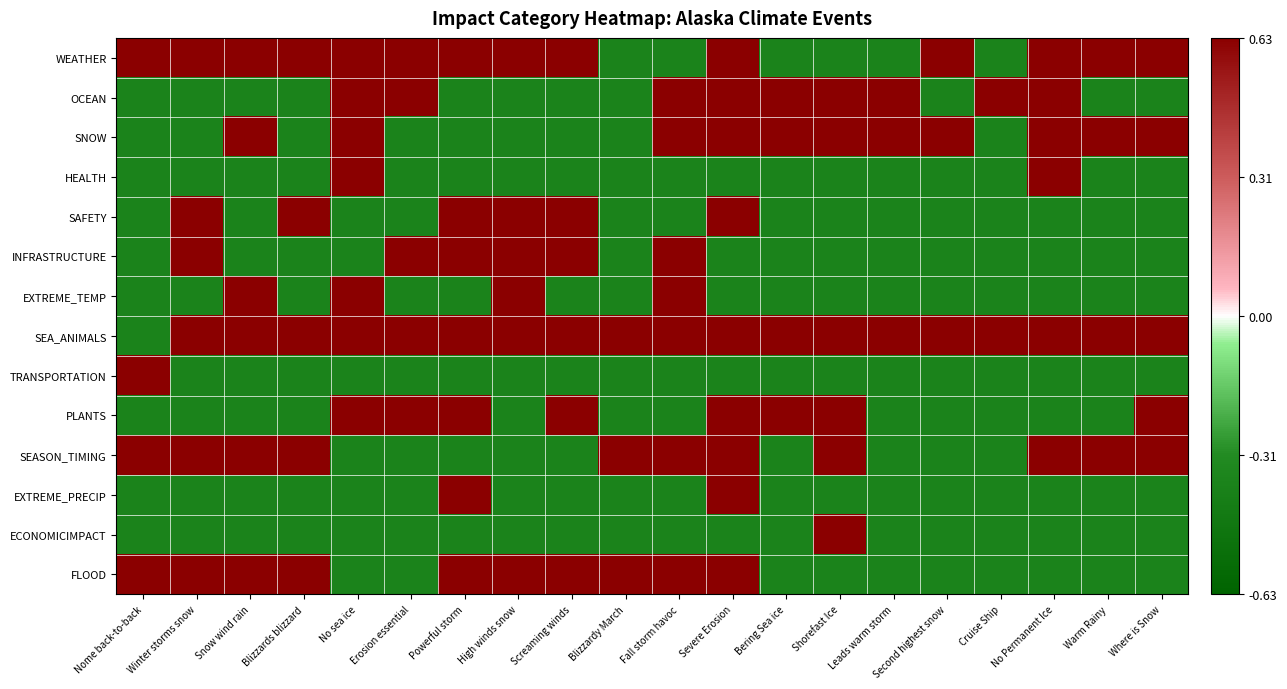

Reading left to right, transcribe all the data shown in this chart.

WEATHER: Nome back-to-back=0.6	Winter storms snow=0.6	Snow wind rain=0.6	Blizzards blizzard=0.6	No sea ice=0.6	Erosion essential=0.6	Powerful storm=0.6	High winds snow=0.6	Screaming winds=0.6	Blizzardy March=-0.4	Fall storm havoc=-0.4	Severe Erosion=0.6	Bering Sea ice=-0.4	Shorefast Ice=-0.4	Leads warm storm=-0.4	Second highest snow=0.6	Cruise Ship=-0.4	No Permanent Ice=0.6	Warm Rainy=0.6	Where is Snow=0.6
OCEAN: Nome back-to-back=-0.4	Winter storms snow=-0.4	Snow wind rain=-0.4	Blizzards blizzard=-0.4	No sea ice=0.6	Erosion essential=0.6	Powerful storm=-0.4	High winds snow=-0.4	Screaming winds=-0.4	Blizzardy March=-0.4	Fall storm havoc=0.6	Severe Erosion=0.6	Bering Sea ice=0.6	Shorefast Ice=0.6	Leads warm storm=0.6	Second highest snow=-0.4	Cruise Ship=0.6	No Permanent Ice=0.6	Warm Rainy=-0.4	Where is Snow=-0.4
SNOW: Nome back-to-back=-0.4	Winter storms snow=-0.4	Snow wind rain=0.6	Blizzards blizzard=-0.4	No sea ice=0.6	Erosion essential=-0.4	Powerful storm=-0.4	High winds snow=-0.4	Screaming winds=-0.4	Blizzardy March=-0.4	Fall storm havoc=0.6	Severe Erosion=0.6	Bering Sea ice=0.6	Shorefast Ice=0.6	Leads warm storm=0.6	Second highest snow=0.6	Cruise Ship=-0.4	No Permanent Ice=0.6	Warm Rainy=0.6	Where is Snow=0.6
HEALTH: Nome back-to-back=-0.4	Winter storms snow=-0.4	Snow wind rain=-0.4	Blizzards blizzard=-0.4	No sea ice=0.6	Erosion essential=-0.4	Powerful storm=-0.4	High winds snow=-0.4	Screaming winds=-0.4	Blizzardy March=-0.4	Fall storm havoc=-0.4	Severe Erosion=-0.4	Bering Sea ice=-0.4	Shorefast Ice=-0.4	Leads warm storm=-0.4	Second highest snow=-0.4	Cruise Ship=-0.4	No Permanent Ice=0.6	Warm Rainy=-0.4	Where is Snow=-0.4
SAFETY: Nome back-to-back=-0.4	Winter storms snow=0.6	Snow wind rain=-0.4	Blizzards blizzard=0.6	No sea ice=-0.4	Erosion essential=-0.4	Powerful storm=0.6	High winds snow=0.6	Screaming winds=0.6	Blizzardy March=-0.4	Fall storm havoc=-0.4	Severe Erosion=0.6	Bering Sea ice=-0.4	Shorefast Ice=-0.4	Leads warm storm=-0.4	Second highest snow=-0.4	Cruise Ship=-0.4	No Permanent Ice=-0.4	Warm Rainy=-0.4	Where is Snow=-0.4
INFRASTRUCTURE: Nome back-to-back=-0.4	Winter storms snow=0.6	Snow wind rain=-0.4	Blizzards blizzard=-0.4	No sea ice=-0.4	Erosion essential=0.6	Powerful storm=0.6	High winds snow=0.6	Screaming winds=0.6	Blizzardy March=-0.4	Fall storm havoc=0.6	Severe Erosion=-0.4	Bering Sea ice=-0.4	Shorefast Ice=-0.4	Leads warm storm=-0.4	Second highest snow=-0.4	Cruise Ship=-0.4	No Permanent Ice=-0.4	Warm Rainy=-0.4	Where is Snow=-0.4
EXTREME_TEMP: Nome back-to-back=-0.4	Winter storms snow=-0.4	Snow wind rain=0.6	Blizzards blizzard=-0.4	No sea ice=0.6	Erosion essential=-0.4	Powerful storm=-0.4	High winds snow=0.6	Screaming winds=-0.4	Blizzardy March=-0.4	Fall storm havoc=0.6	Severe Erosion=-0.4	Bering Sea ice=-0.4	Shorefast Ice=-0.4	Leads warm storm=-0.4	Second highest snow=-0.4	Cruise Ship=-0.4	No Permanent Ice=-0.4	Warm Rainy=-0.4	Where is Snow=-0.4
SEA_ANIMALS: Nome back-to-back=-0.4	Winter storms snow=0.6	Snow wind rain=0.6	Blizzards blizzard=0.6	No sea ice=0.6	Erosion essential=0.6	Powerful storm=0.6	High winds snow=0.6	Screaming winds=0.6	Blizzardy March=0.6	Fall storm havoc=0.6	Severe Erosion=0.6	Bering Sea ice=0.6	Shorefast Ice=0.6	Leads warm storm=0.6	Second highest snow=0.6	Cruise Ship=0.6	No Permanent Ice=0.6	Warm Rainy=0.6	Where is Snow=0.6
TRANSPORTATION: Nome back-to-back=0.6	Winter storms snow=-0.4	Snow wind rain=-0.4	Blizzards blizzard=-0.4	No sea ice=-0.4	Erosion essential=-0.4	Powerful storm=-0.4	High winds snow=-0.4	Screaming winds=-0.4	Blizzardy March=-0.4	Fall storm havoc=-0.4	Severe Erosion=-0.4	Bering Sea ice=-0.4	Shorefast Ice=-0.4	Leads warm storm=-0.4	Second highest snow=-0.4	Cruise Ship=-0.4	No Permanent Ice=-0.4	Warm Rainy=-0.4	Where is Snow=-0.4
PLANTS: Nome back-to-back=-0.4	Winter storms snow=-0.4	Snow wind rain=-0.4	Blizzards blizzard=-0.4	No sea ice=0.6	Erosion essential=0.6	Powerful storm=0.6	High winds snow=-0.4	Screaming winds=0.6	Blizzardy March=-0.4	Fall storm havoc=-0.4	Severe Erosion=0.6	Bering Sea ice=0.6	Shorefast Ice=0.6	Leads warm storm=-0.4	Second highest snow=-0.4	Cruise Ship=-0.4	No Permanent Ice=-0.4	Warm Rainy=-0.4	Where is Snow=0.6
SEASON_TIMING: Nome back-to-back=0.6	Winter storms snow=0.6	Snow wind rain=0.6	Blizzards blizzard=0.6	No sea ice=-0.4	Erosion essential=-0.4	Powerful storm=-0.4	High winds snow=-0.4	Screaming winds=-0.4	Blizzardy March=0.6	Fall storm havoc=0.6	Severe Erosion=0.6	Bering Sea ice=-0.4	Shorefast Ice=0.6	Leads warm storm=-0.4	Second highest snow=-0.4	Cruise Ship=-0.4	No Permanent Ice=0.6	Warm Rainy=0.6	Where is Snow=0.6
EXTREME_PRECIP: Nome back-to-back=-0.4	Winter storms snow=-0.4	Snow wind rain=-0.4	Blizzards blizzard=-0.4	No sea ice=-0.4	Erosion essential=-0.4	Powerful storm=0.6	High winds snow=-0.4	Screaming winds=-0.4	Blizzardy March=-0.4	Fall storm havoc=-0.4	Severe Erosion=0.6	Bering Sea ice=-0.4	Shorefast Ice=-0.4	Leads warm storm=-0.4	Second highest snow=-0.4	Cruise Ship=-0.4	No Permanent Ice=-0.4	Warm Rainy=-0.4	Where is Snow=-0.4
ECONOMICIMPACT: Nome back-to-back=-0.4	Winter storms snow=-0.4	Snow wind rain=-0.4	Blizzards blizzard=-0.4	No sea ice=-0.4	Erosion essential=-0.4	Powerful storm=-0.4	High winds snow=-0.4	Screaming winds=-0.4	Blizzardy March=-0.4	Fall storm havoc=-0.4	Severe Erosion=-0.4	Bering Sea ice=-0.4	Shorefast Ice=0.6	Leads warm storm=-0.4	Second highest snow=-0.4	Cruise Ship=-0.4	No Permanent Ice=-0.4	Warm Rainy=-0.4	Where is Snow=-0.4
FLOOD: Nome back-to-back=0.6	Winter storms snow=0.6	Snow wind rain=0.6	Blizzards blizzard=0.6	No sea ice=-0.4	Erosion essential=-0.4	Powerful storm=0.6	High winds snow=0.6	Screaming winds=0.6	Blizzardy March=0.6	Fall storm havoc=0.6	Severe Erosion=0.6	Bering Sea ice=-0.4	Shorefast Ice=-0.4	Leads warm storm=-0.4	Second highest snow=-0.4	Cruise Ship=-0.4	No Permanent Ice=-0.4	Warm Rainy=-0.4	Where is Snow=-0.4